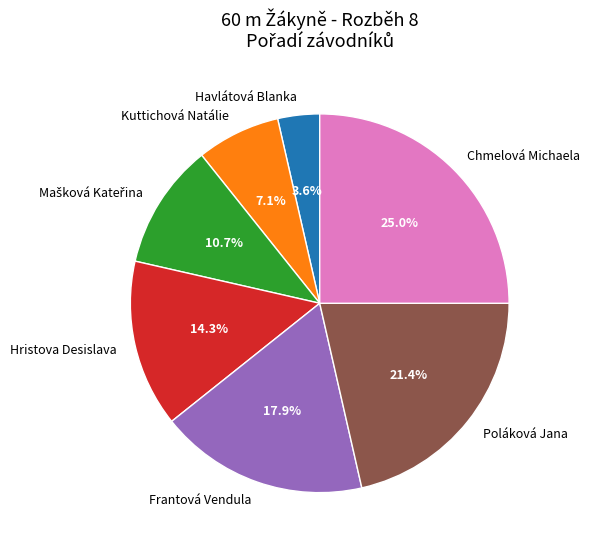

What percentage is NOT represented by Frantová Vendula?

82.1%